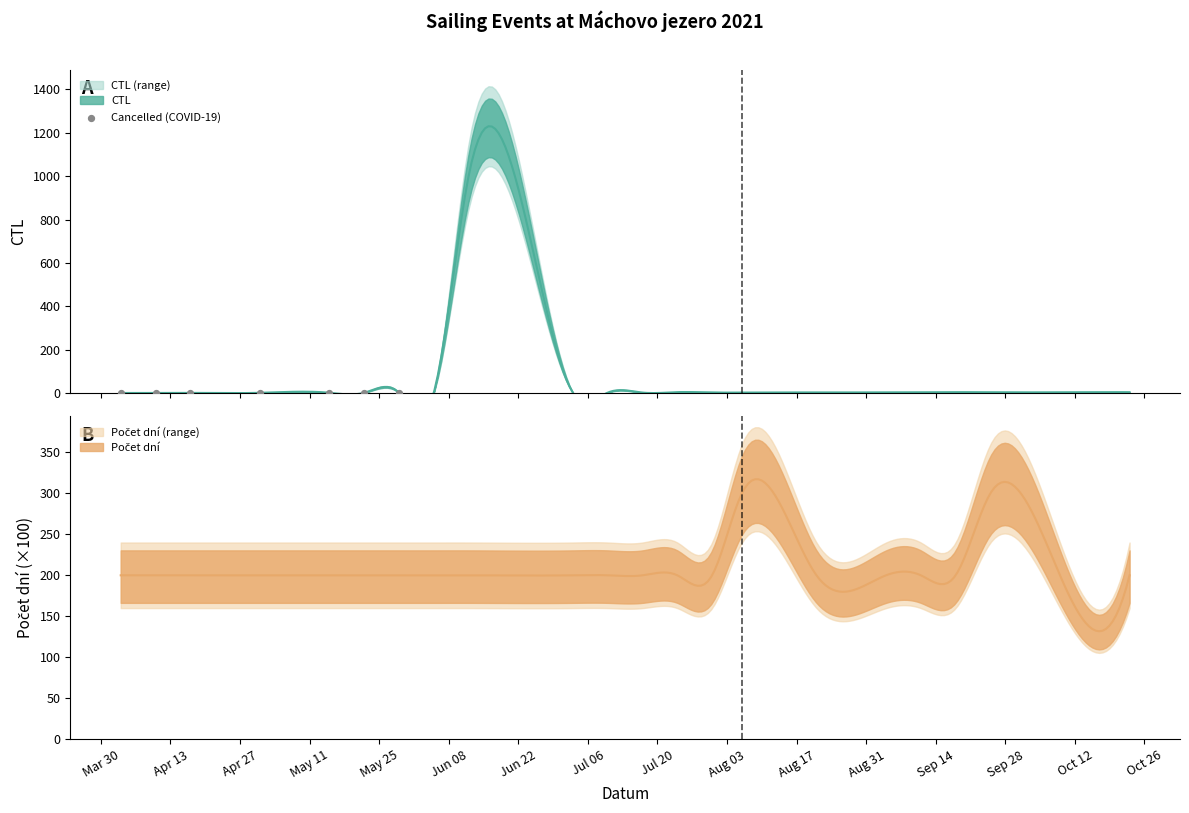

What is the change in value from Apr 13 to Jun 08?

+0.9